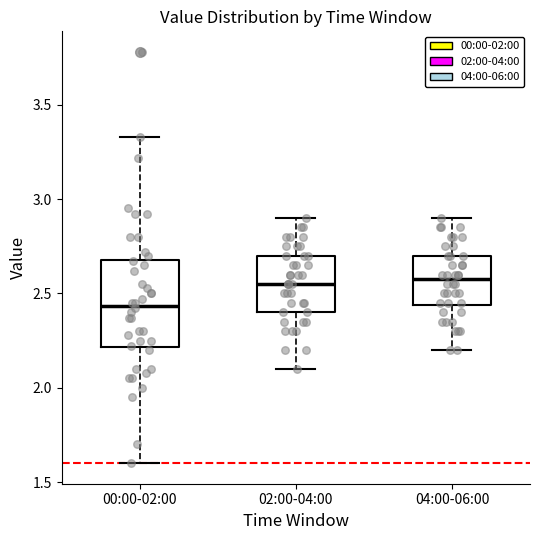

Where does the upper whisker of the box for 00:00-02:00 end on the y-axis? The values are not printed on the chart, so give them approximately, as read against the axis.

3.35